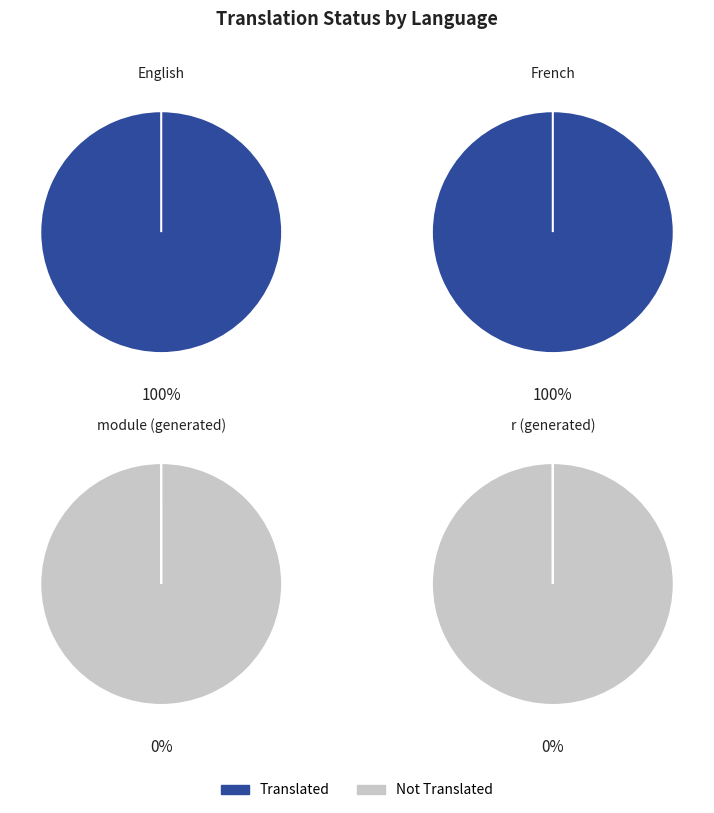

How many slices are in this pie chart?

4